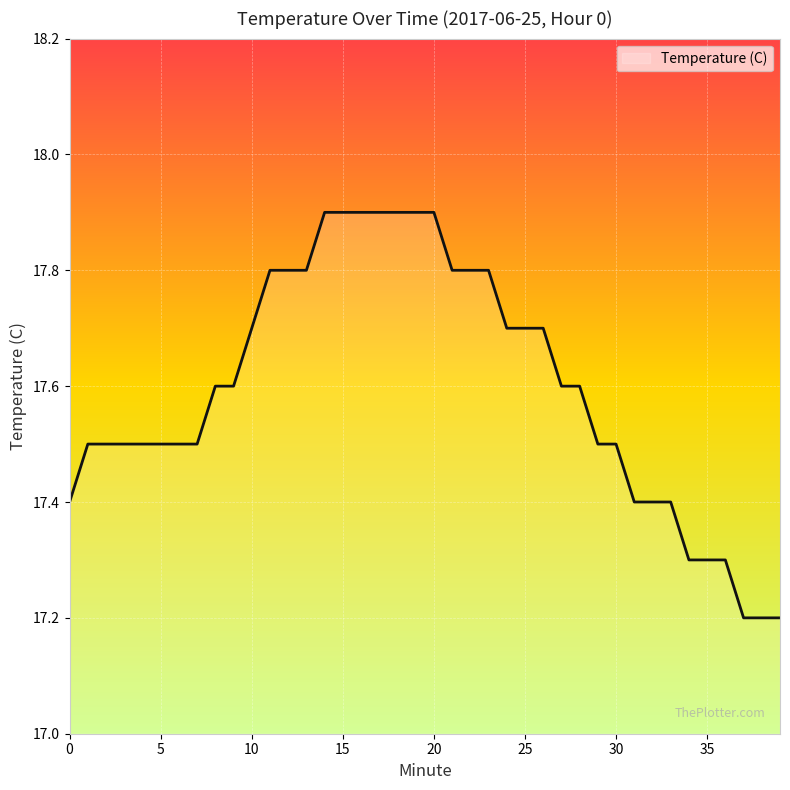

What is the difference between the maximum and minimum values?

0.7